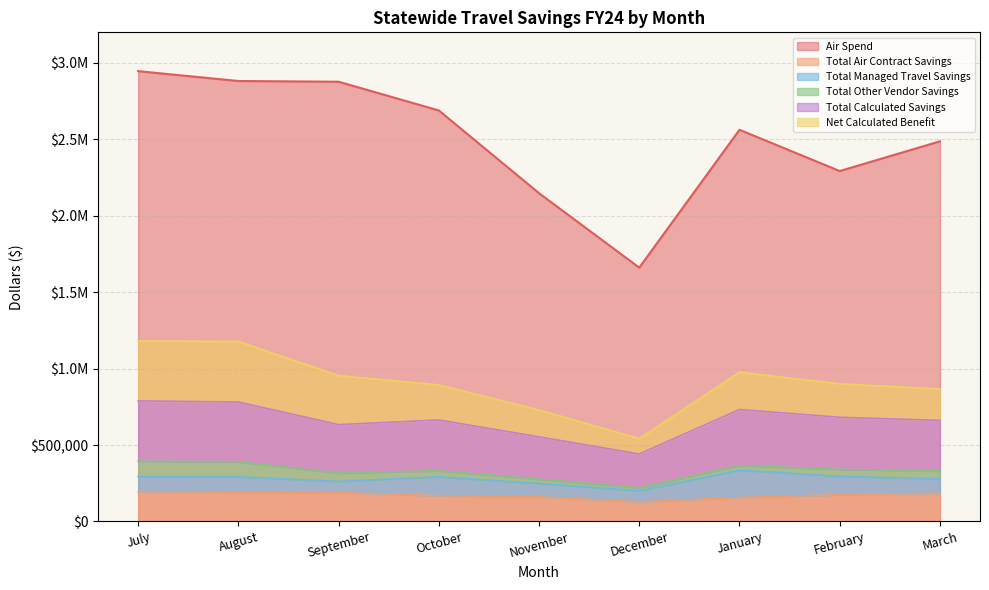

Does the chart display data point markers on the line(s)?

No